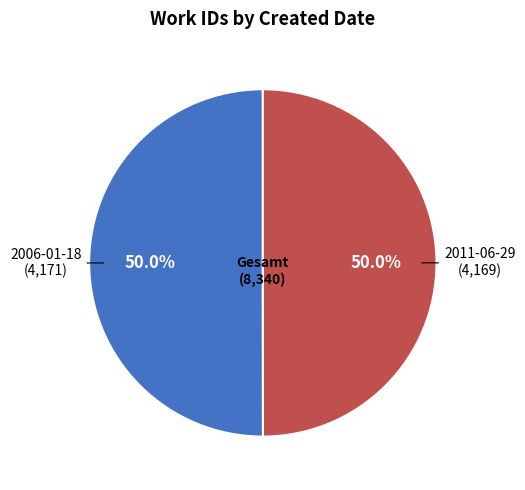

Approximately how many times larger is the value at 2006-01-18 compared to 2011-06-29?

1.0